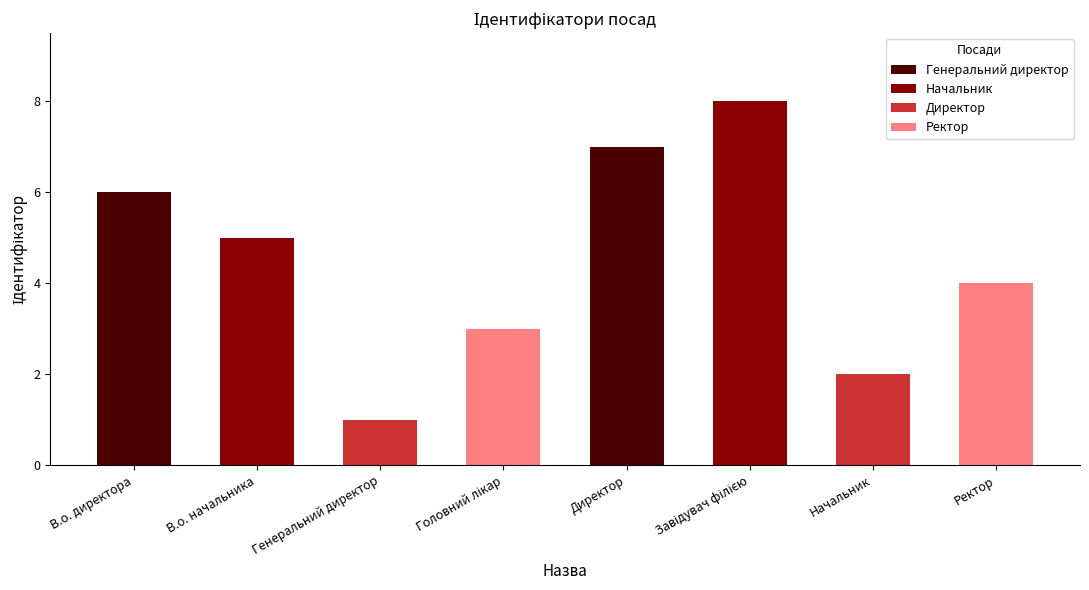

How many data points are less than 5?

4